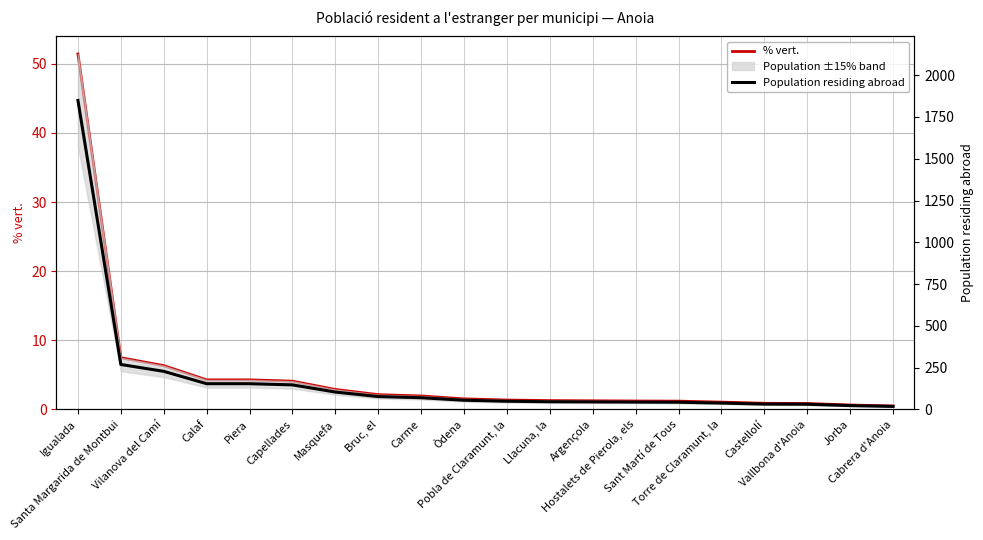

What is the sum of all % vert. values?

96.7